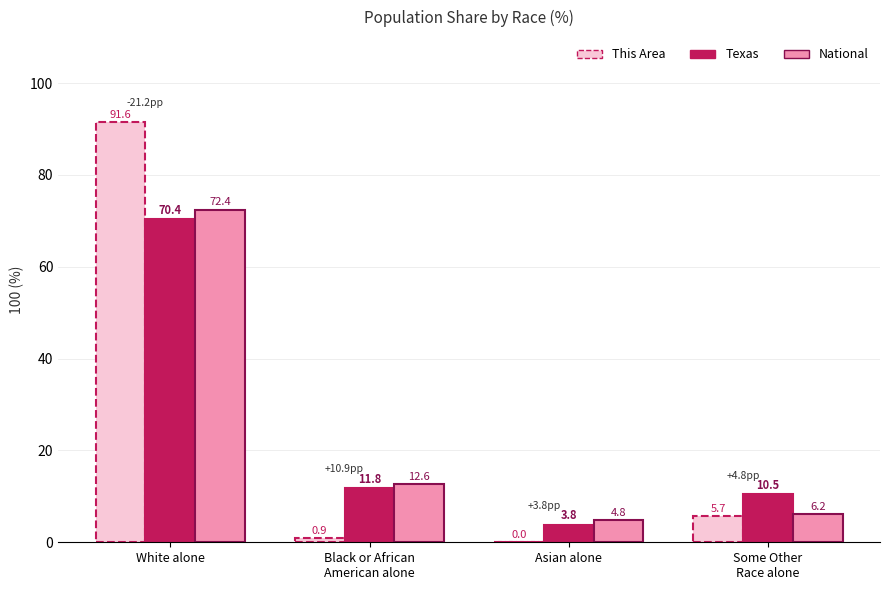

Which category has the highest value across all series?

White alone